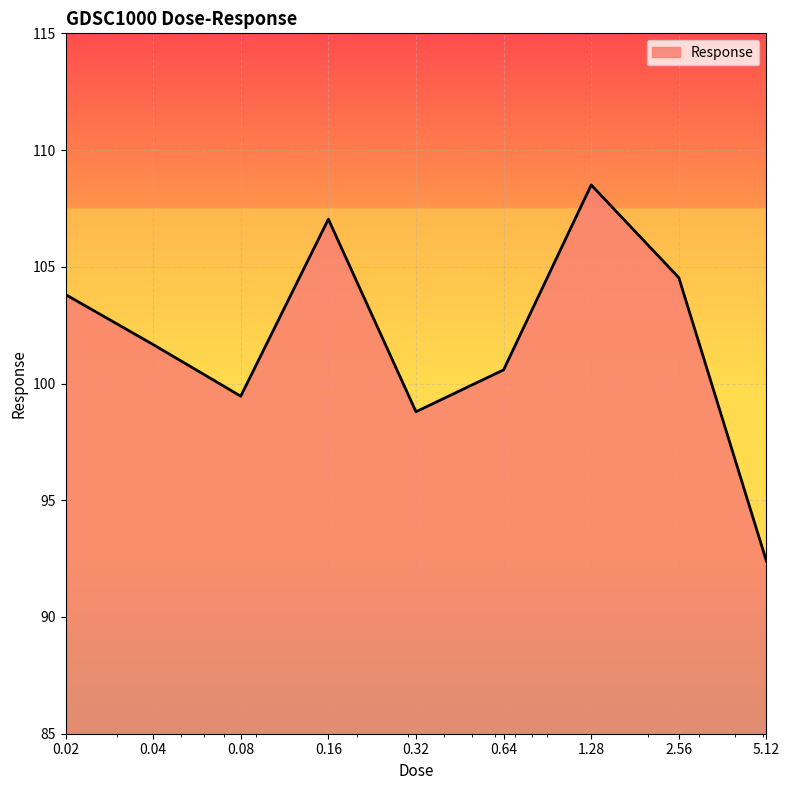

What is the greatest value displayed?

108.5